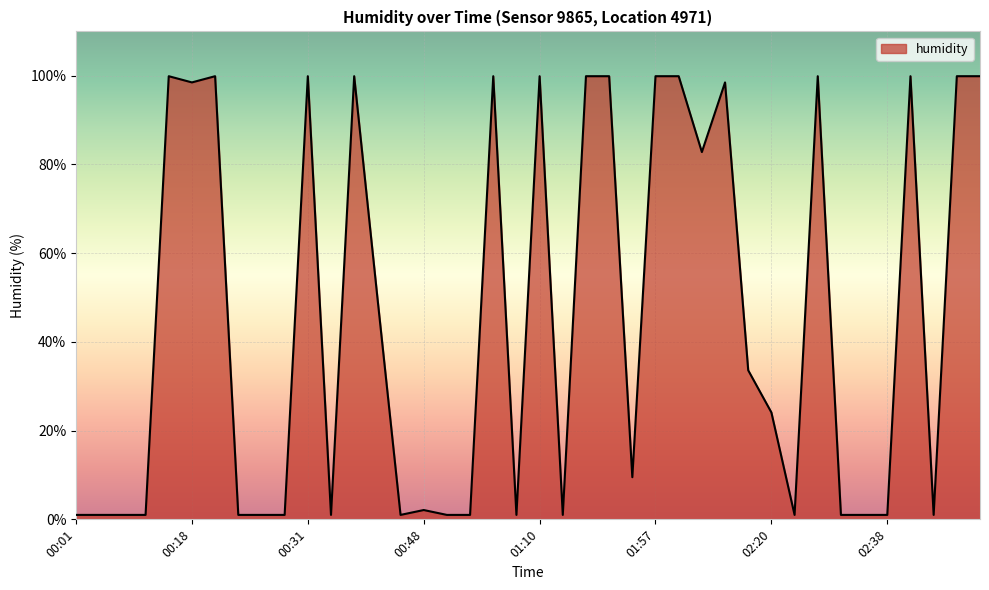

What is the difference between the maximum and minimum values?

98.9